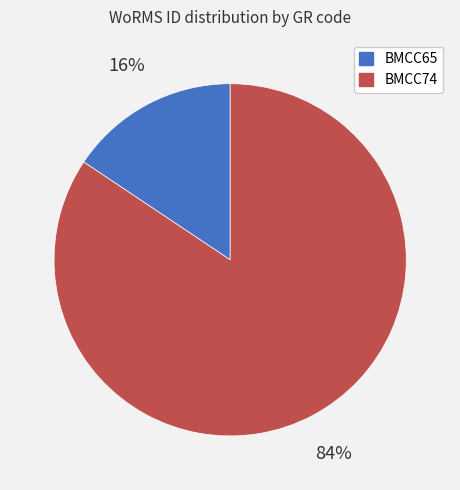

Rank the categories by value from highest to lowest.

BMCC74, BMCC65